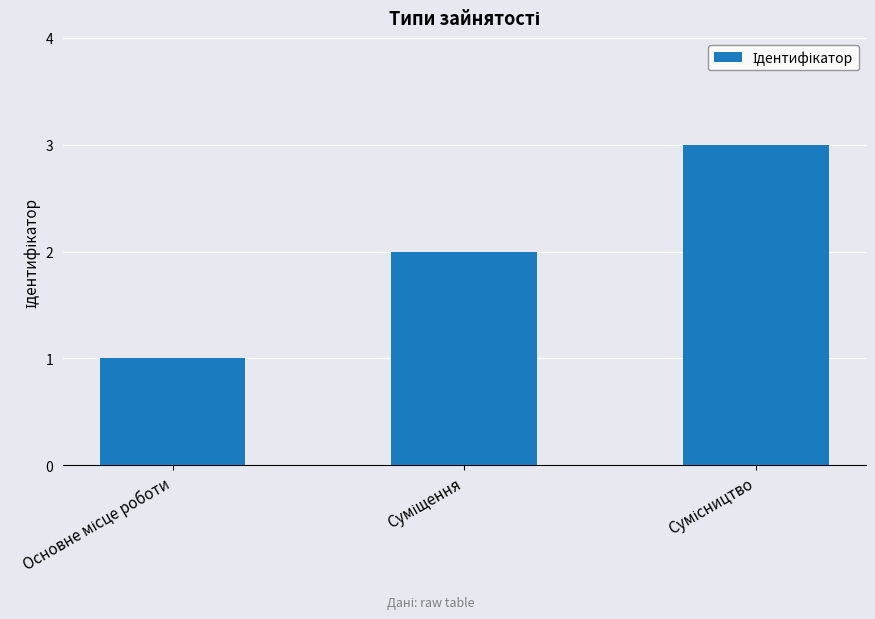

What is the greatest value displayed?

3